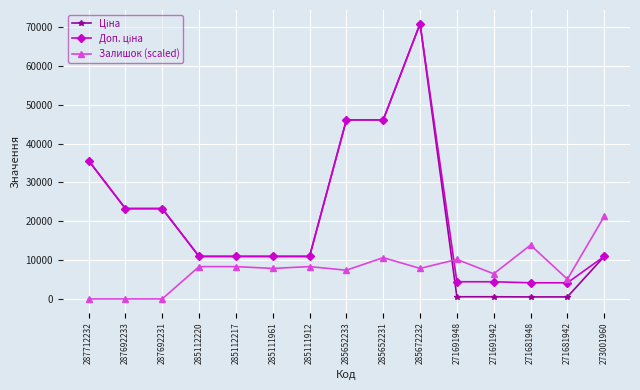

The value of Залишок (scaled) at 271691942 is 6474.0. True or false?

True